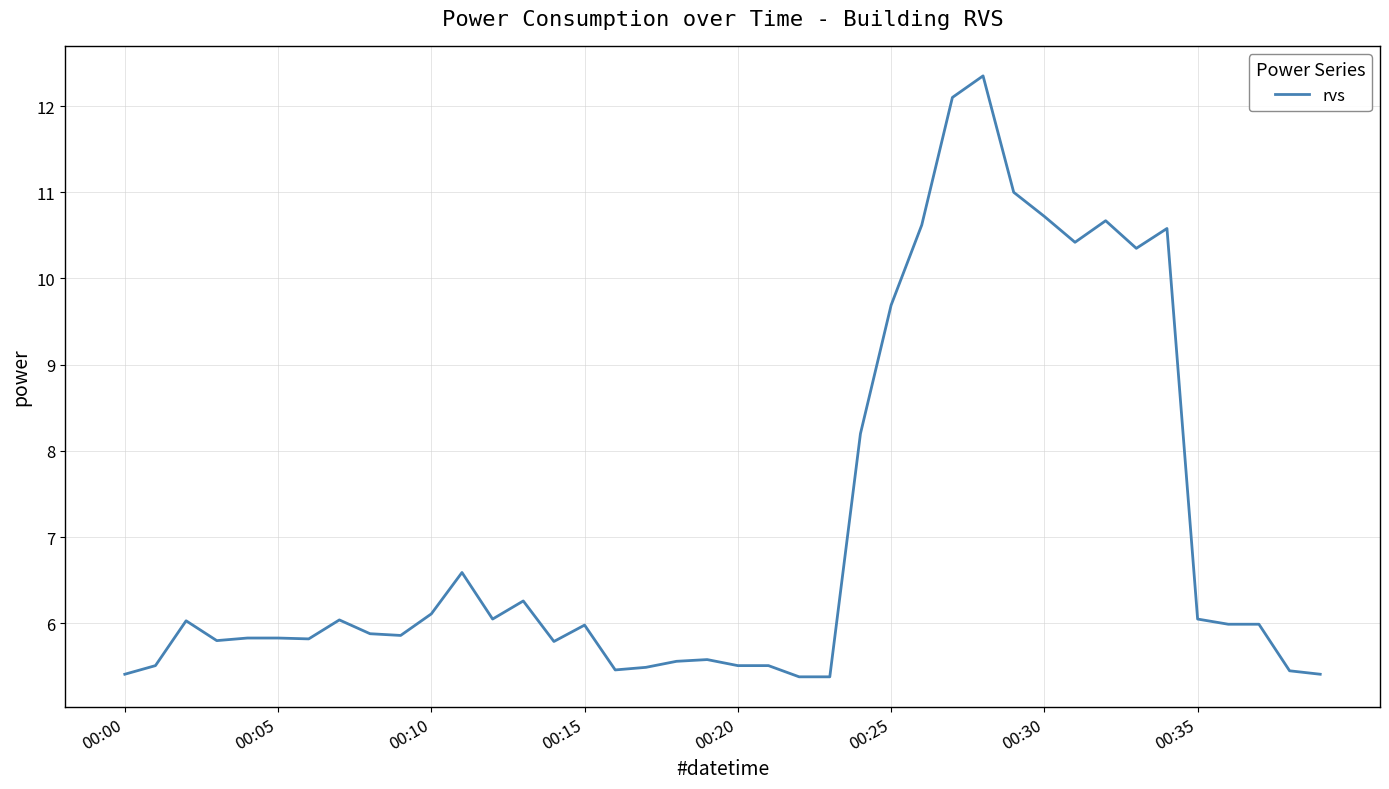

What is the smallest value displayed?

5.4